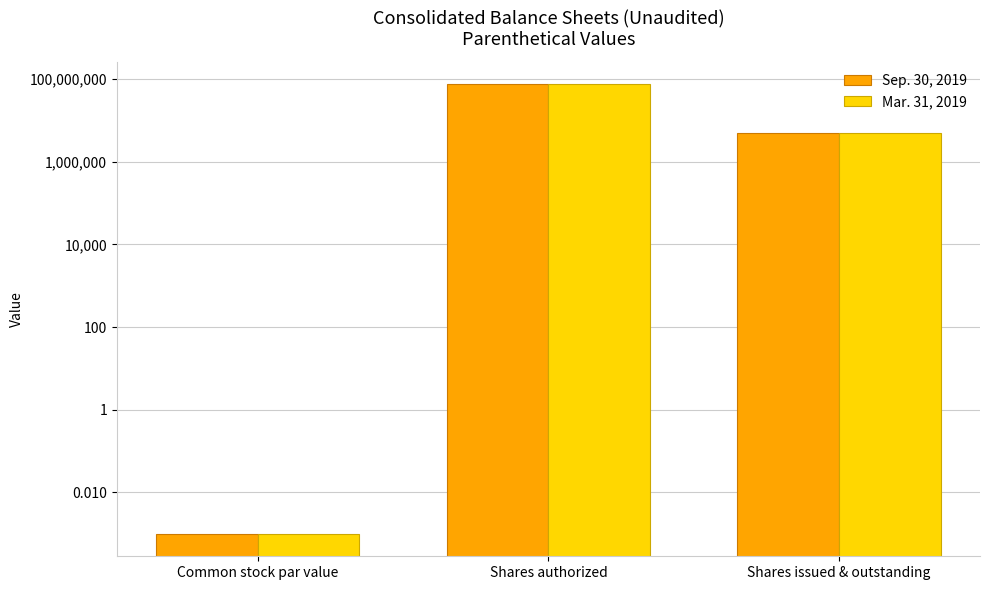

Reading left to right, extract all data points from this chart.

Sep. 30, 2019: Common stock par value=0.0	Shares authorized=75000000.0	Shares issued & outstanding=5014080.0
Mar. 31, 2019: Common stock par value=0.0	Shares authorized=75000000.0	Shares issued & outstanding=5014080.0